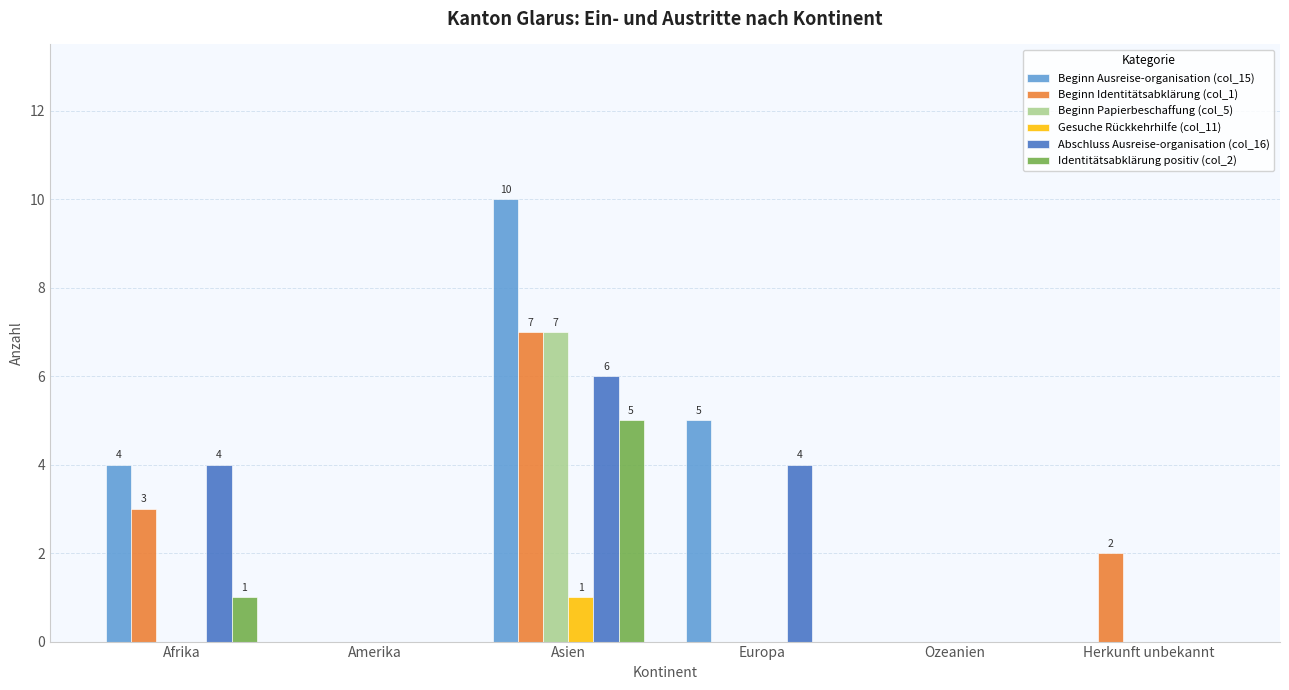

Is it true that Identitätsabklärung positiv (col_2) equals 0 at Europa?

True